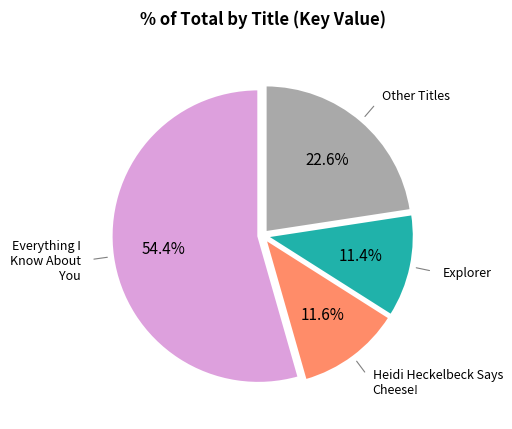

How many slices are in this pie chart?

4